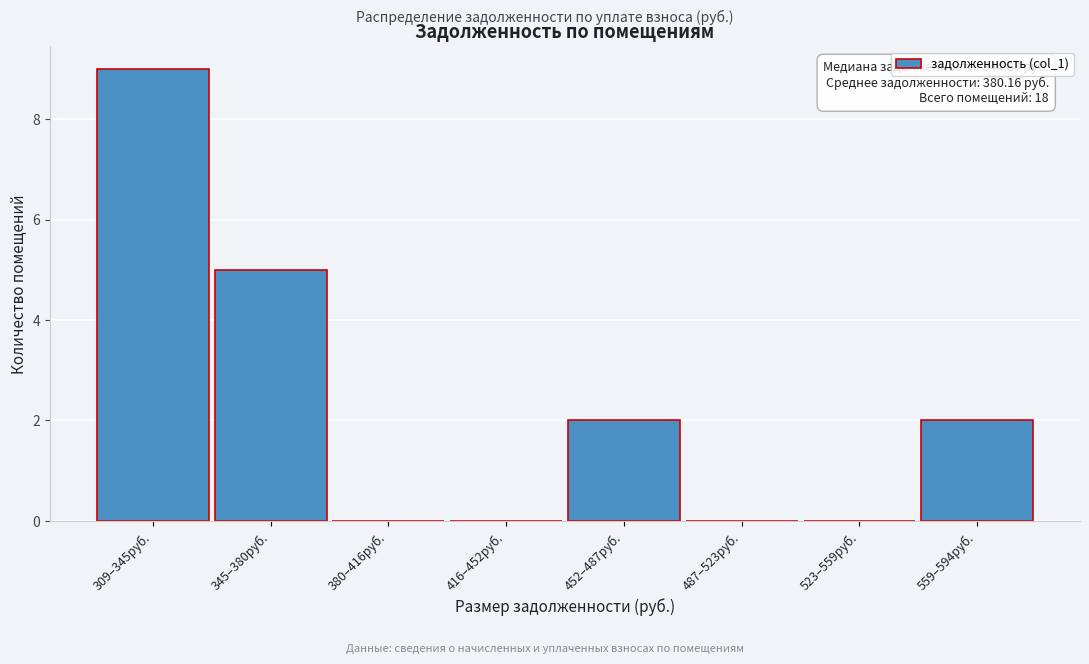

Reading right to left, transcribe all the data shown in this chart.

559–594руб.=2	523–559руб.=0	487–523руб.=0	452–487руб.=2	416–452руб.=0	380–416руб.=0	345–380руб.=5	309–345руб.=9